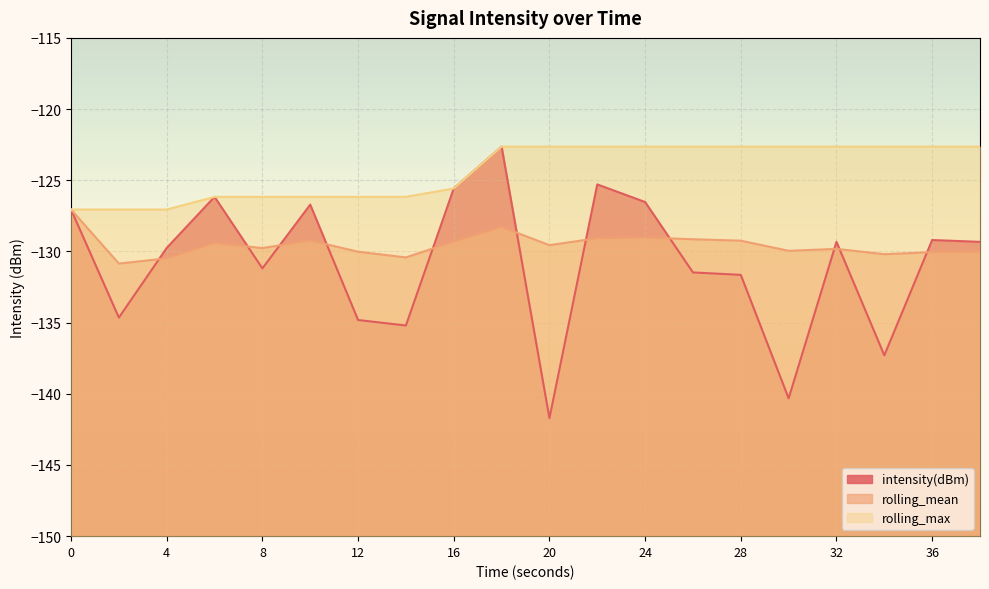

Is it true that intensity(dBm) equals -129.2 at 36?

True